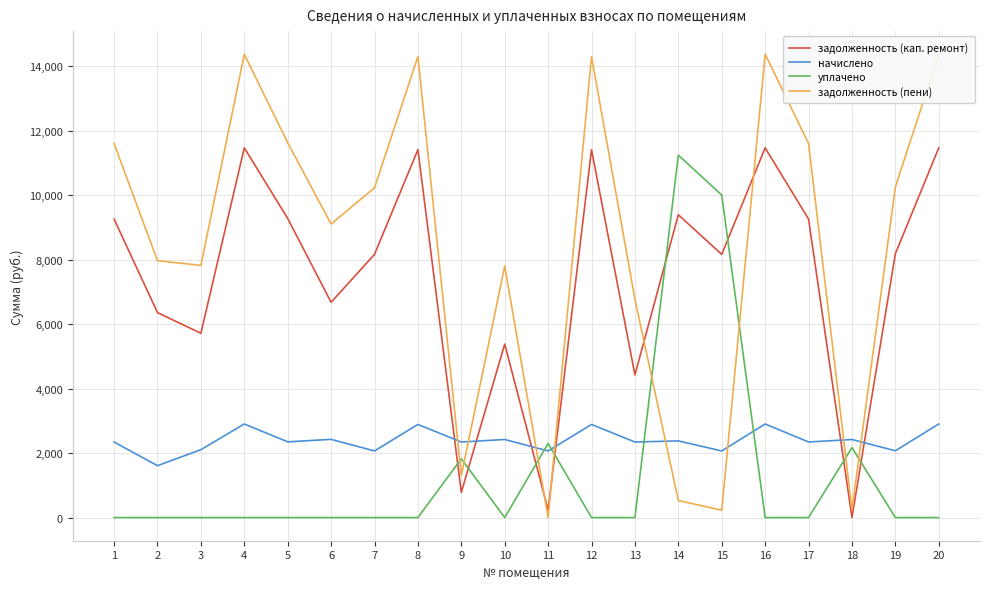

How many data points in задолженность (кап. ремонт) are less than 8179?

10